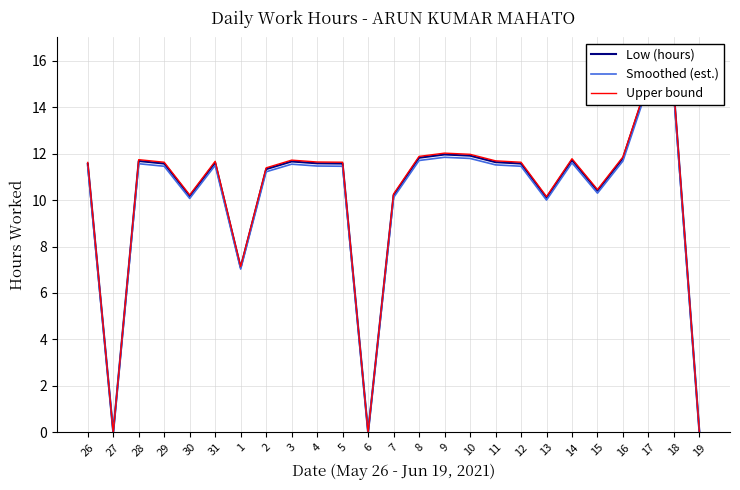

What is the difference between the second highest and second lowest values in the Smoothed (est.) series?

14.5